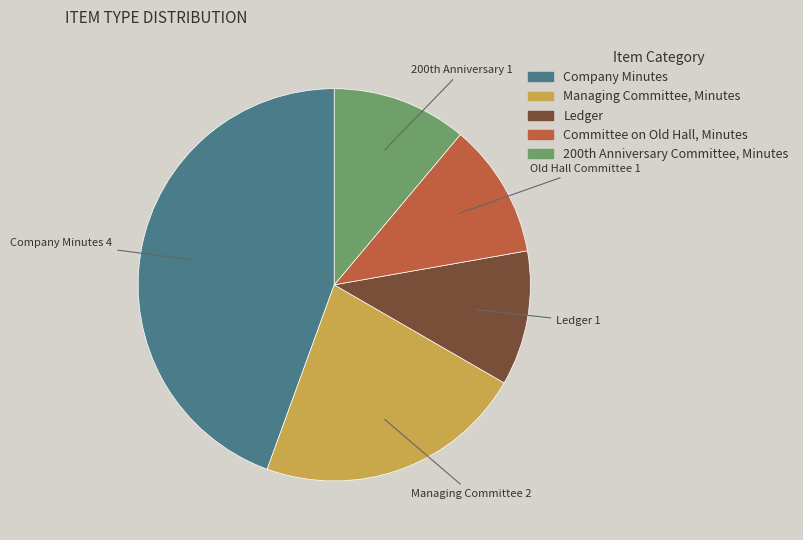

Is there any slice that represents more than half of the pie?

No